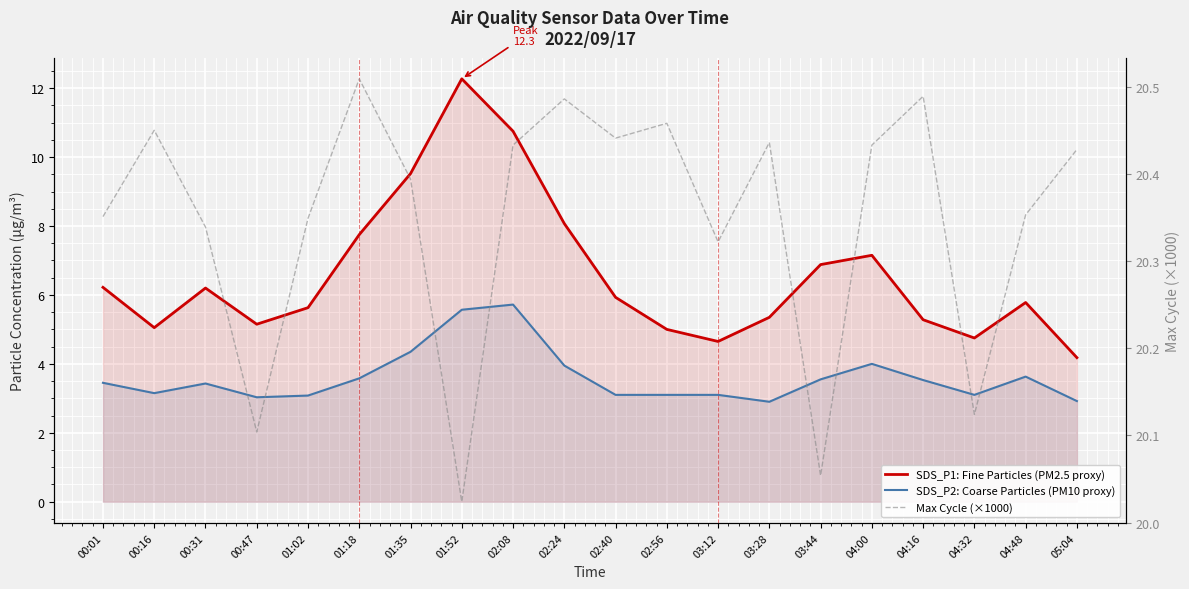

Rank the categories by Max Cycle (×1000) value from highest to lowest.

01:18, 04:16, 02:24, 02:56, 00:16, 02:40, 03:28, 02:08, 04:00, 05:04, 01:35, 04:48, 00:01, 01:02, 00:31, 03:12, 04:32, 00:47, 03:44, 01:52